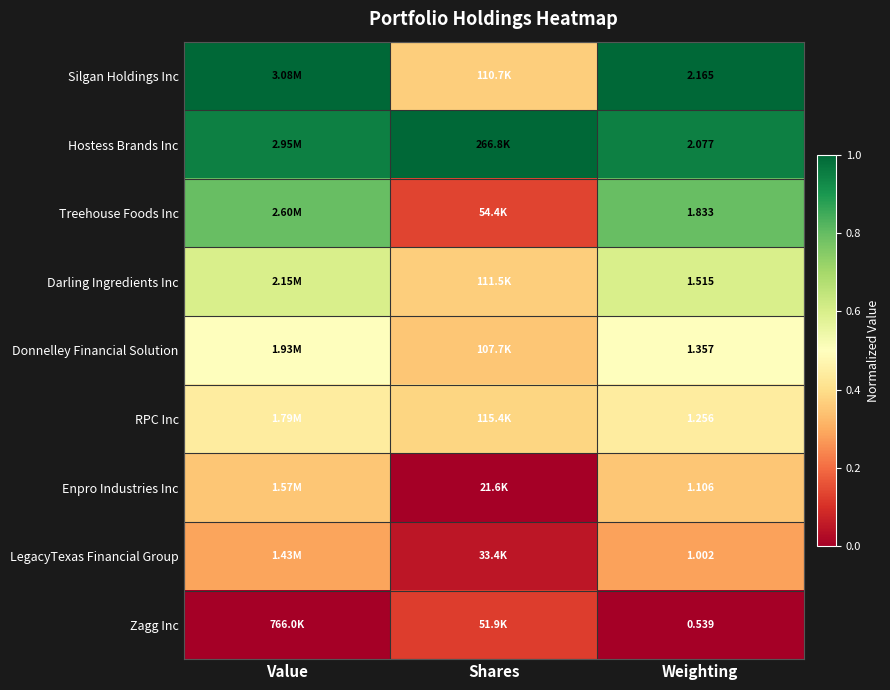

Rank the series at Weighting from highest to lowest value.

Silgan Holdings Inc, Hostess Brands Inc, Treehouse Foods Inc, Darling Ingredients Inc, Donnelley Financial Solution, RPC Inc, Enpro Industries Inc, LegacyTexas Financial Group, Zagg Inc